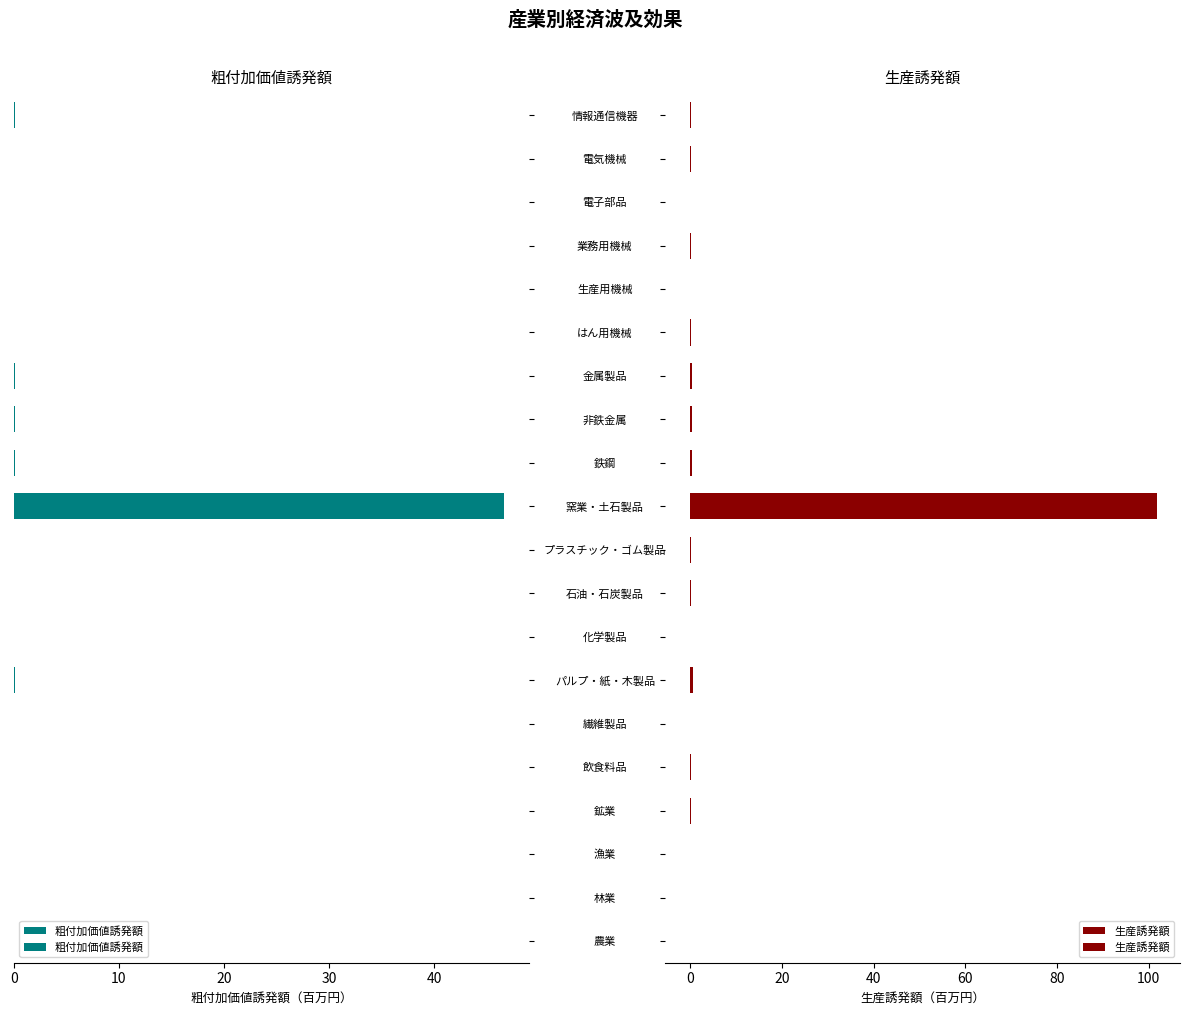

List the series in order of their peak value, highest first.

生産誘発額, 粗付加価値誘発額